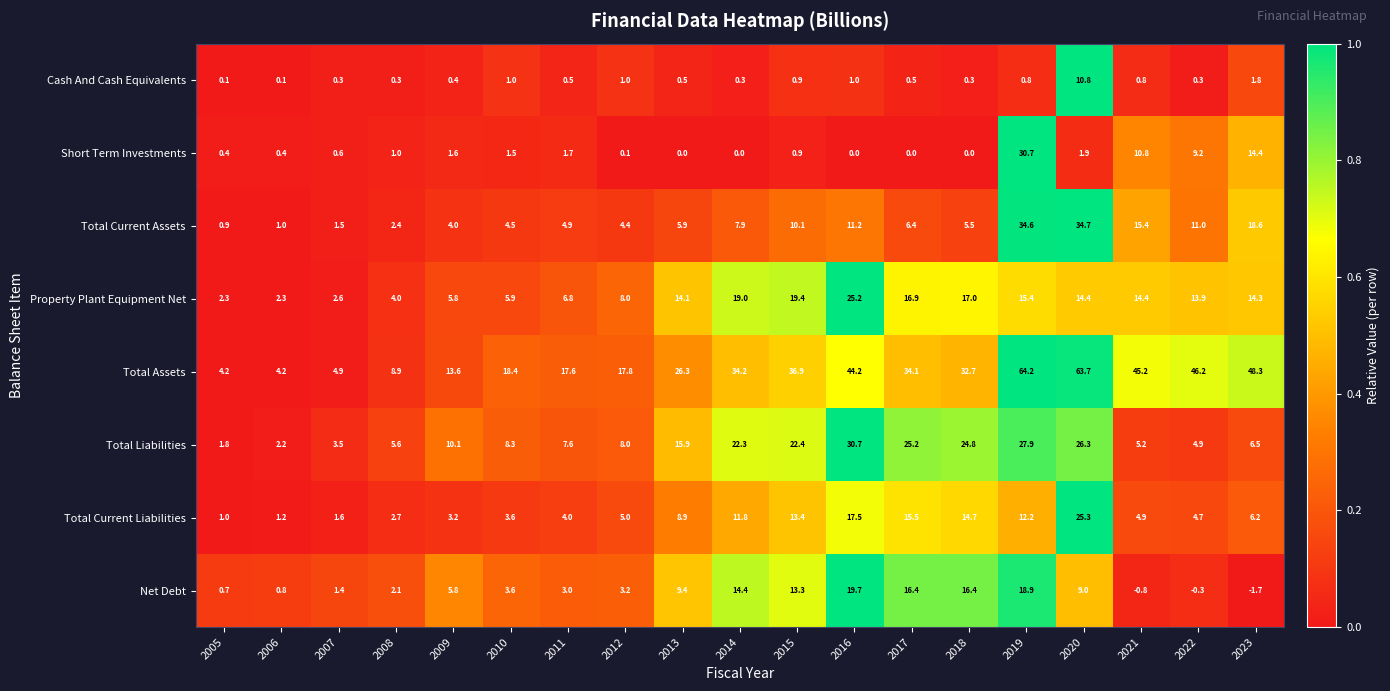

What is the maximum value for Net Debt?

19.7